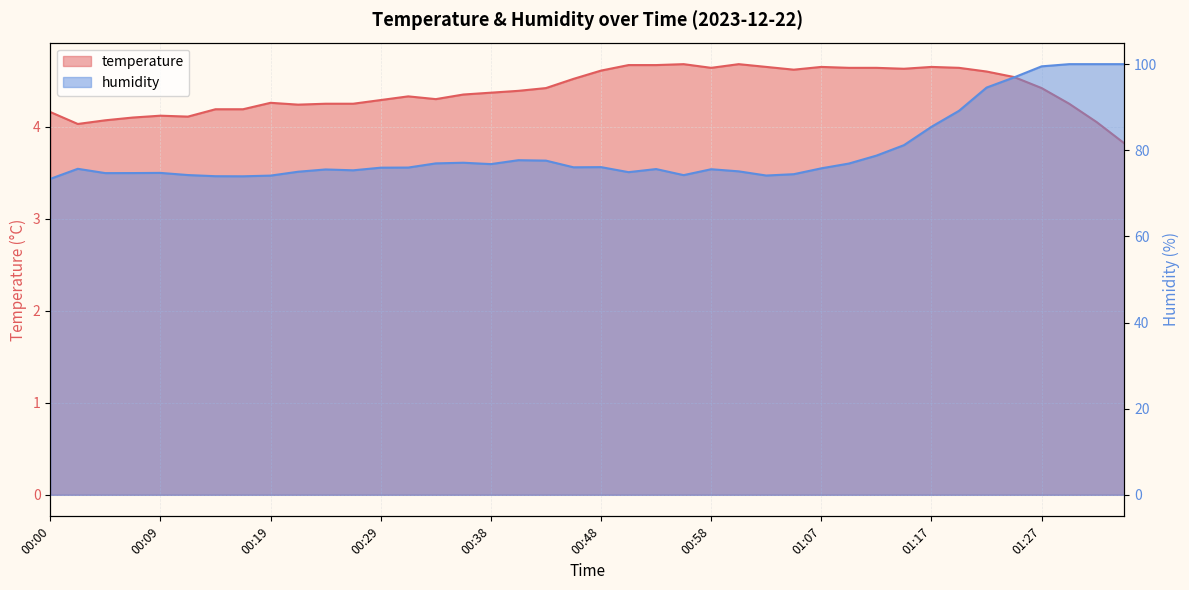

Which category has the highest value in the temperature series?

00:55